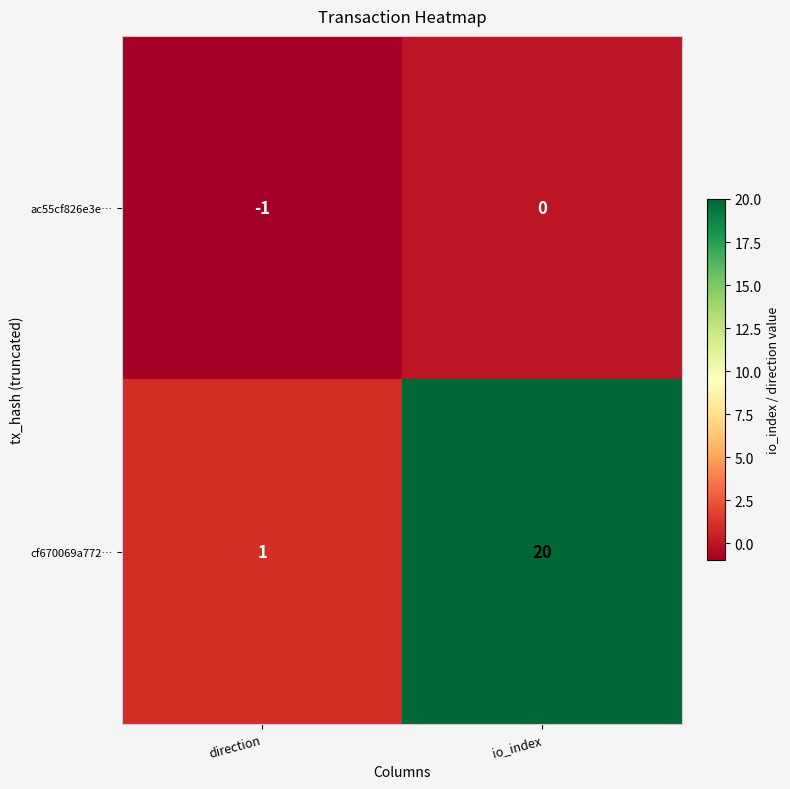

Which label corresponds to the largest value in the chart?

io_index